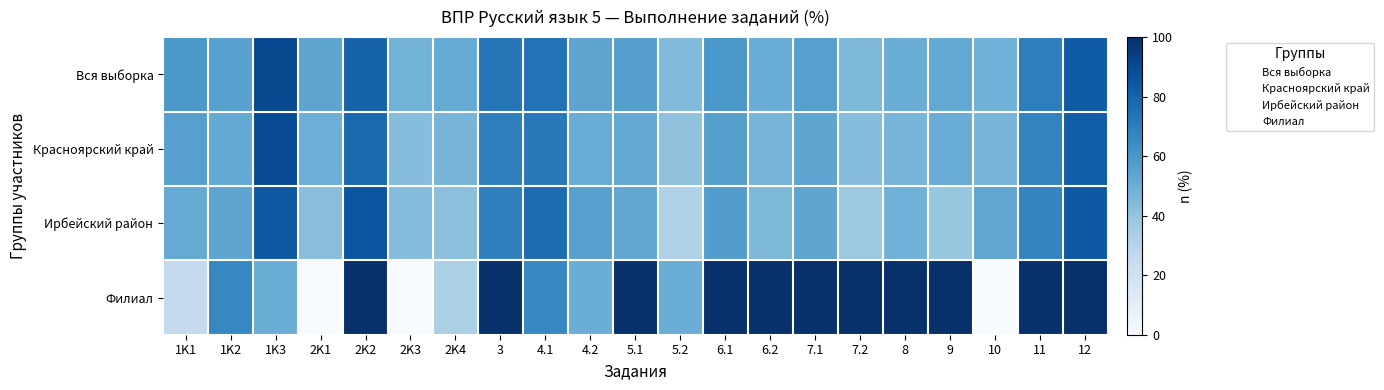

At how many categories does at least one series exceed 52?

18